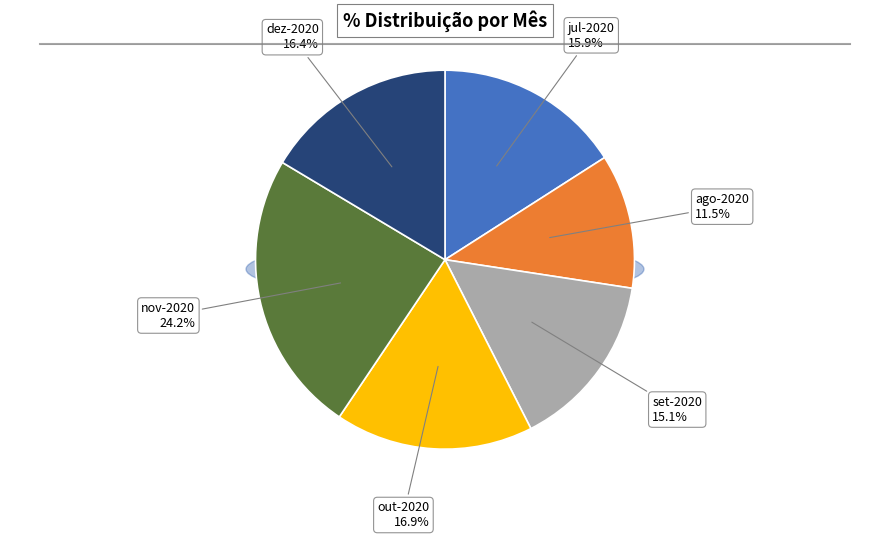

What is the largest slice in the pie chart?

nov-2020